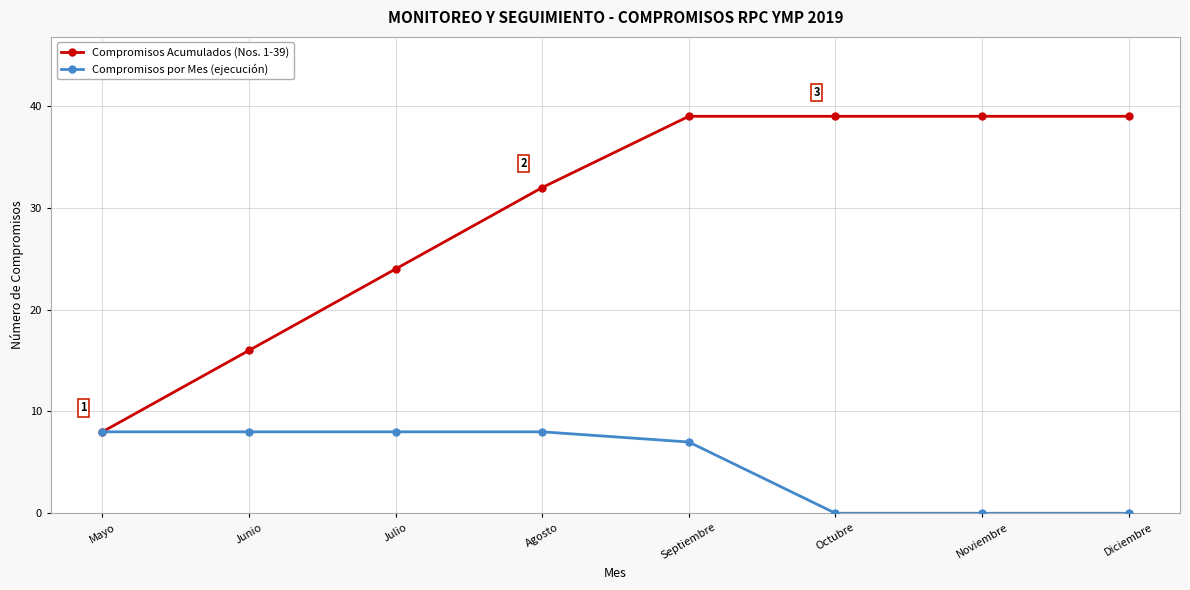

What is the average value of the Compromisos por Mes (ejecución) series?

5